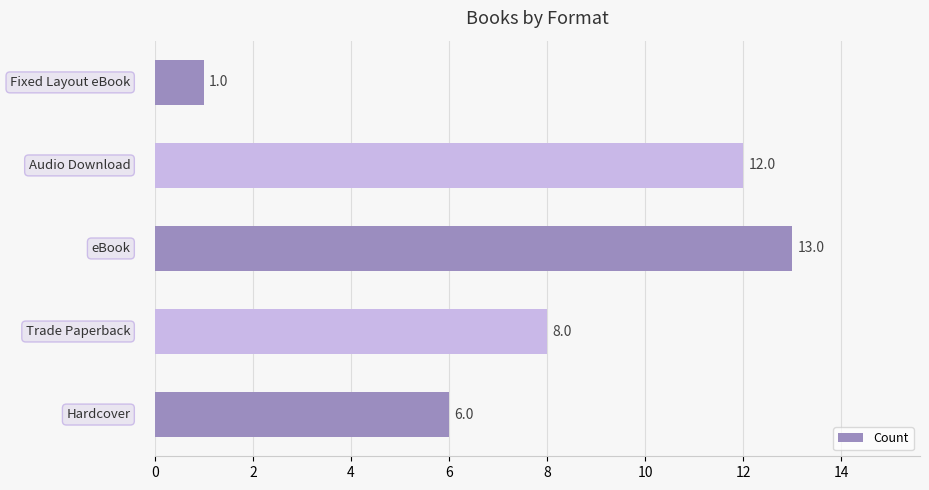

What is the greatest value displayed?

13